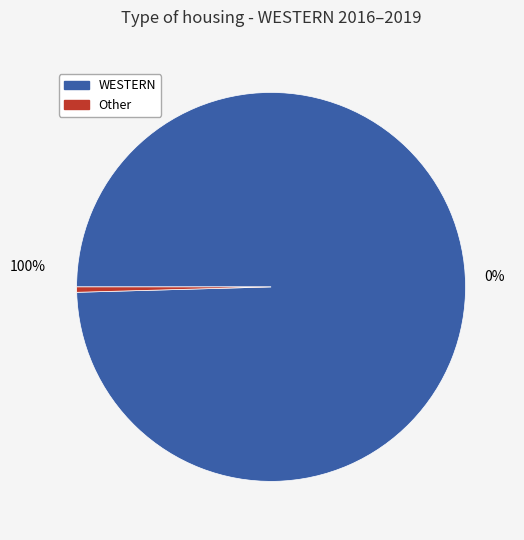

What is the change in value from WESTERN to OTHER?

-226